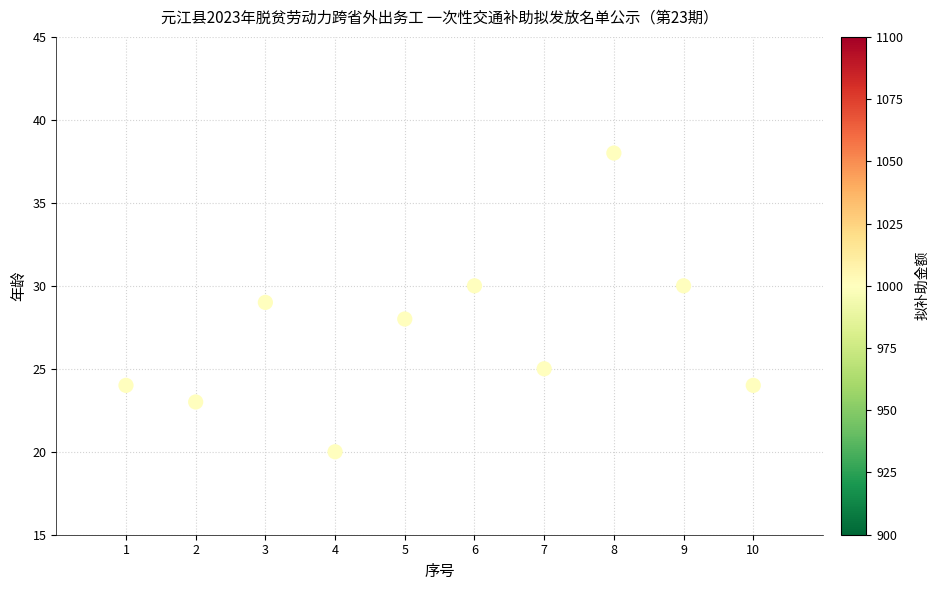

What is the average Y value?

27